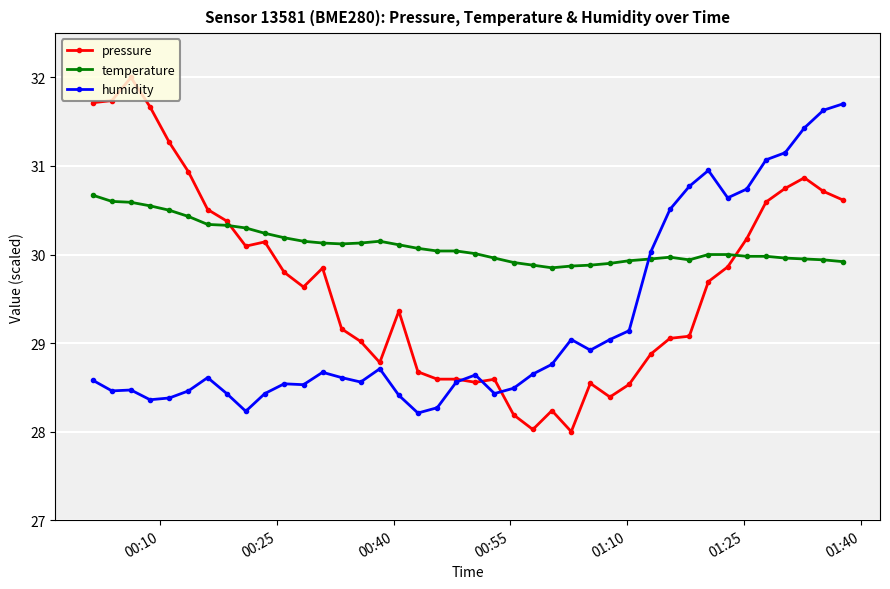

Rank the series by their average value, from lowest to highest.

humidity, pressure, temperature